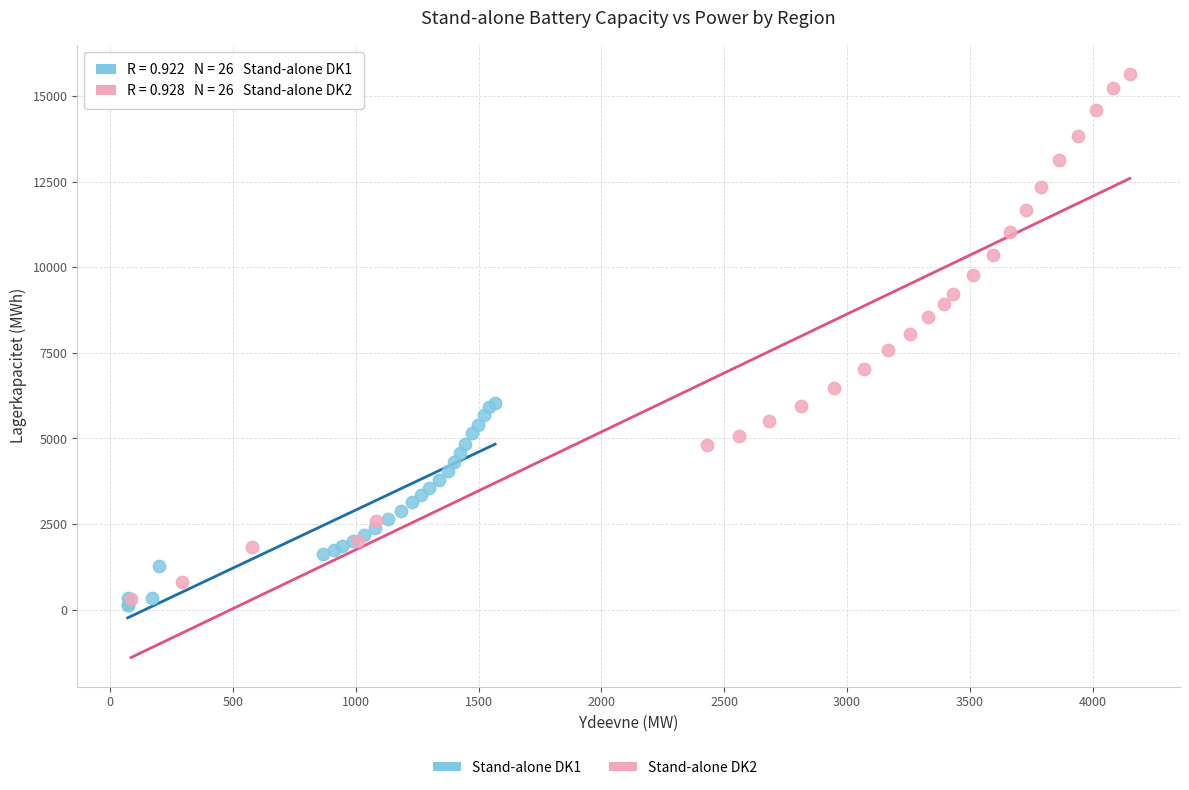

Which series contains the highest Y value?

Stand-alone DK2